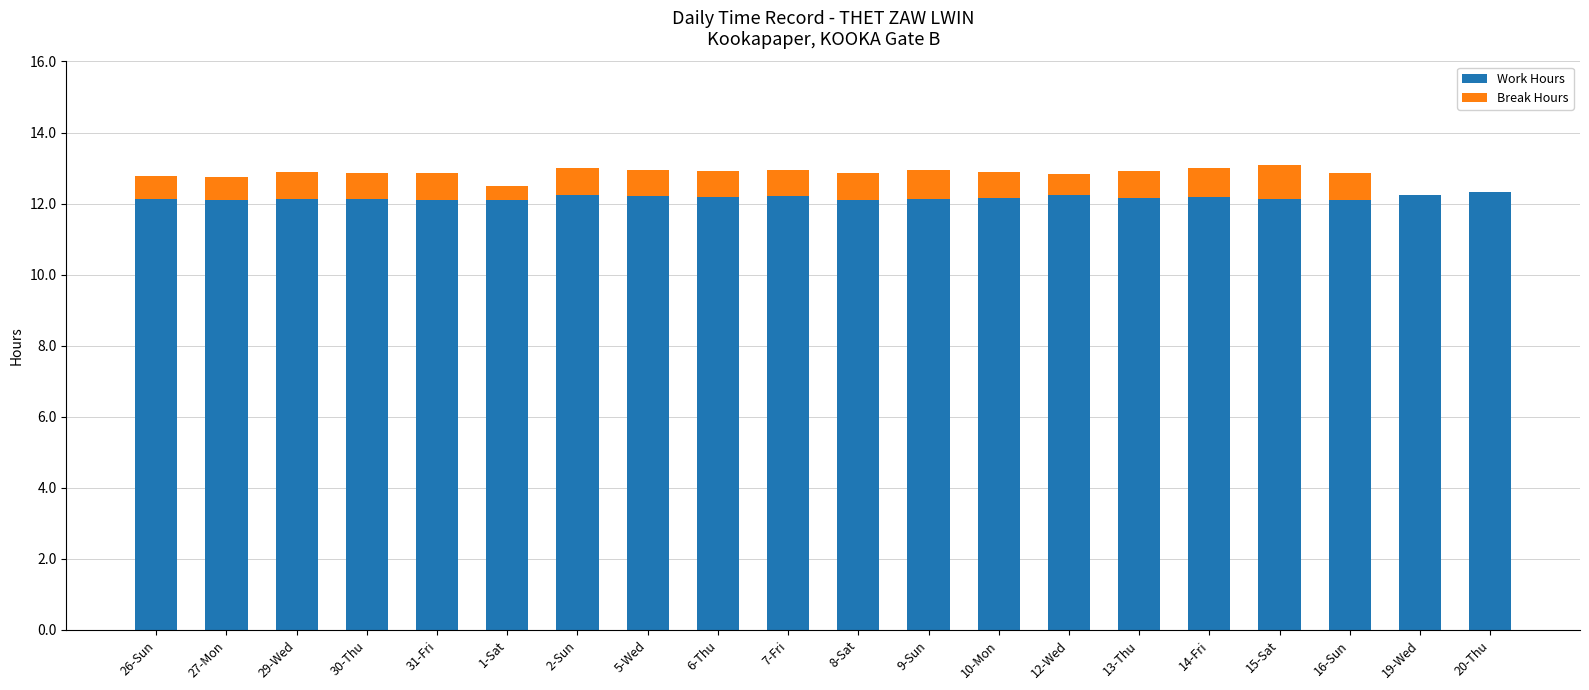

True or false: Work Hours has a value of 12.3 at 20-Thu.

True